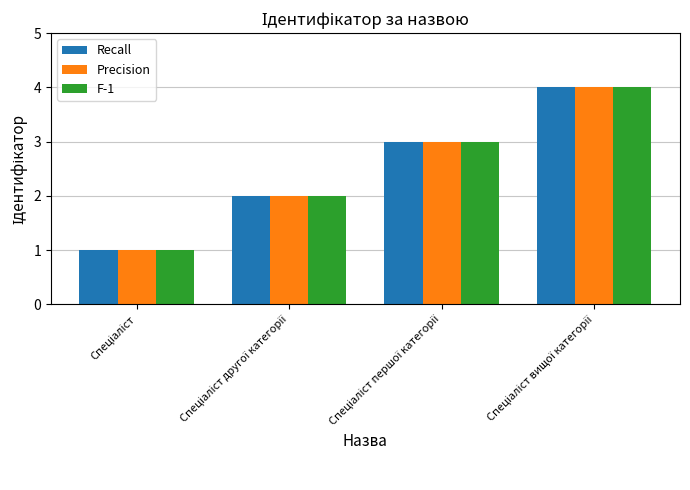

What is the sum of all Precision values?

10